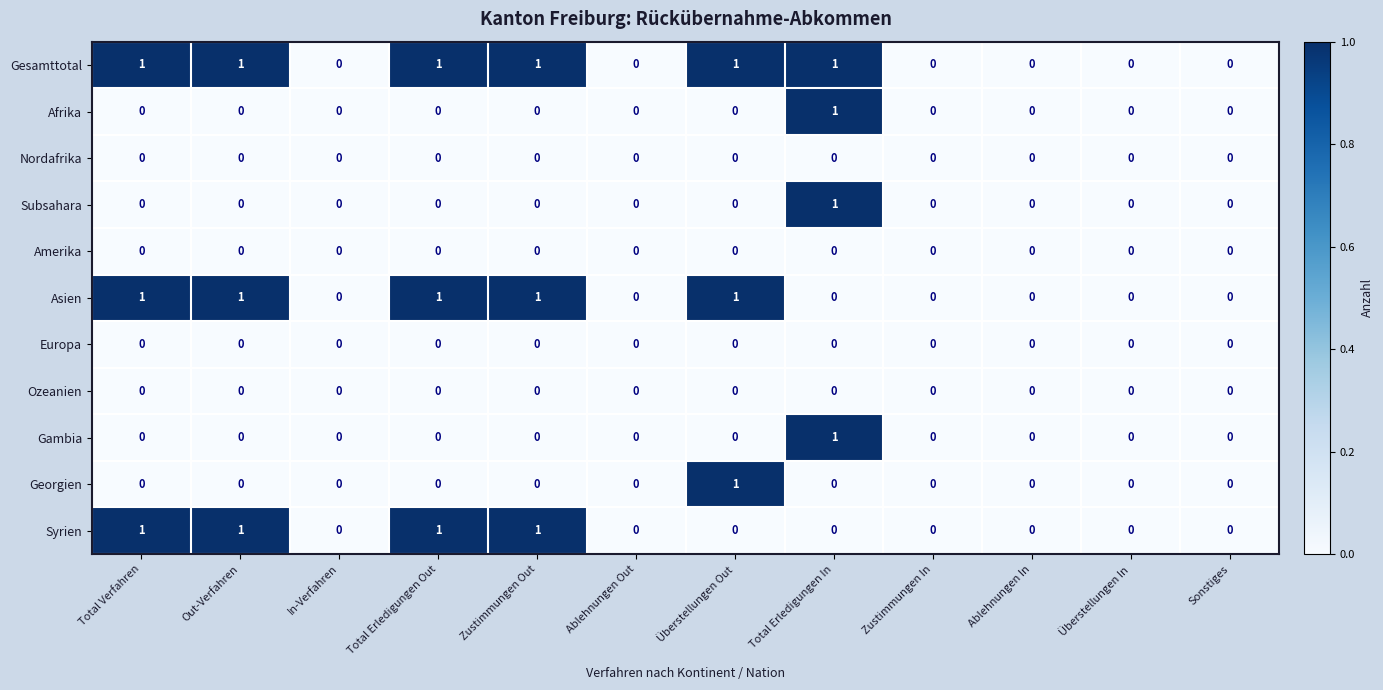

Which series has the largest total across all categories?

Gesamttotal